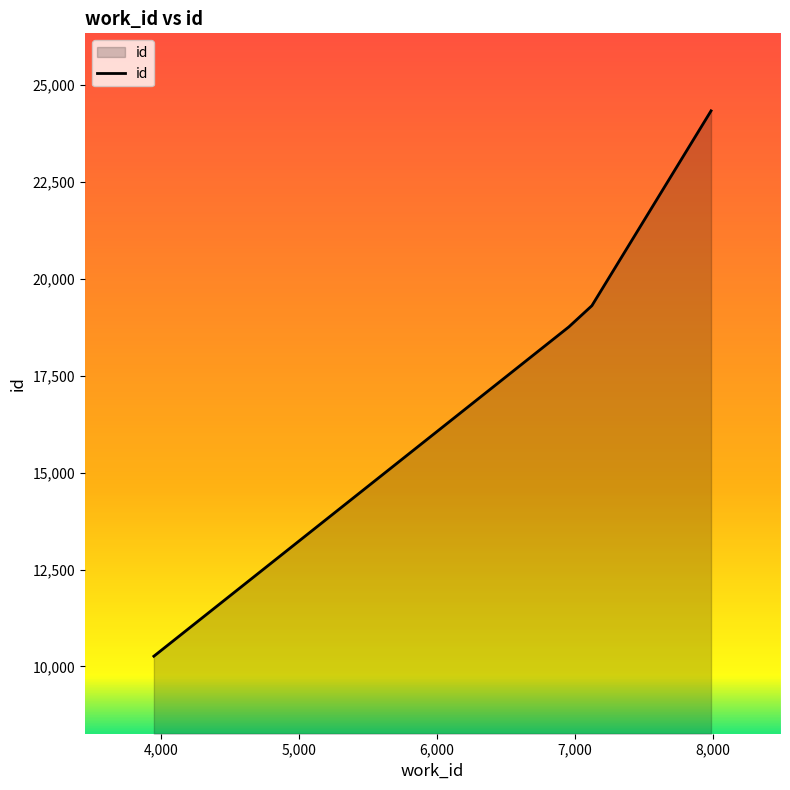

How many lines are shown in the chart?

1